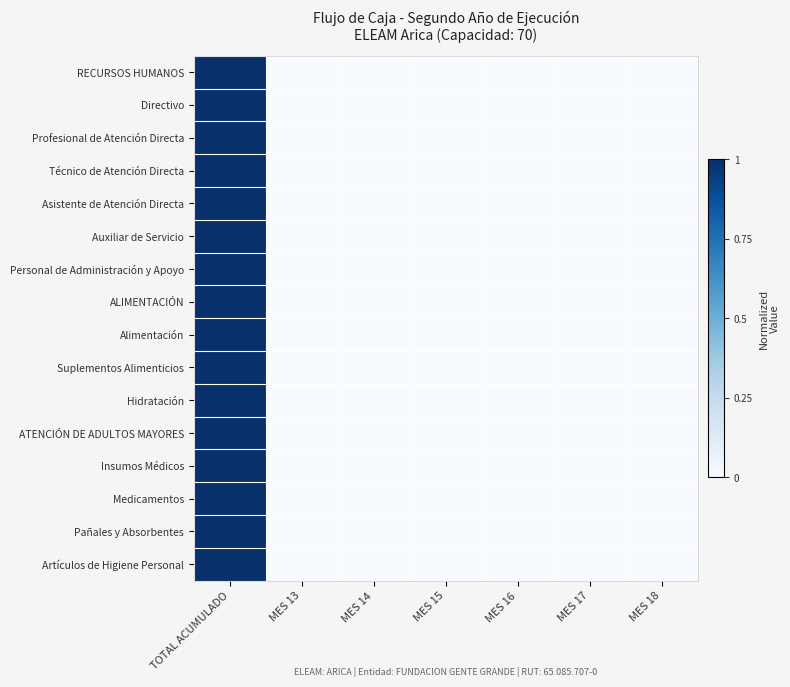

Which category has the lowest value across all series?

MES 13